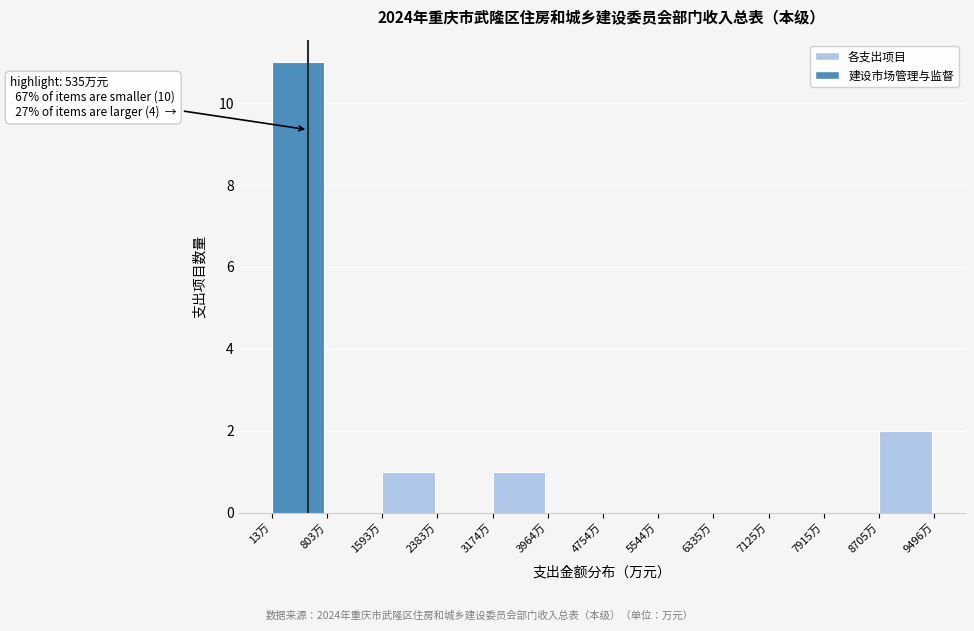

Which range on the x-axis has the tallest bar?

0 to 800